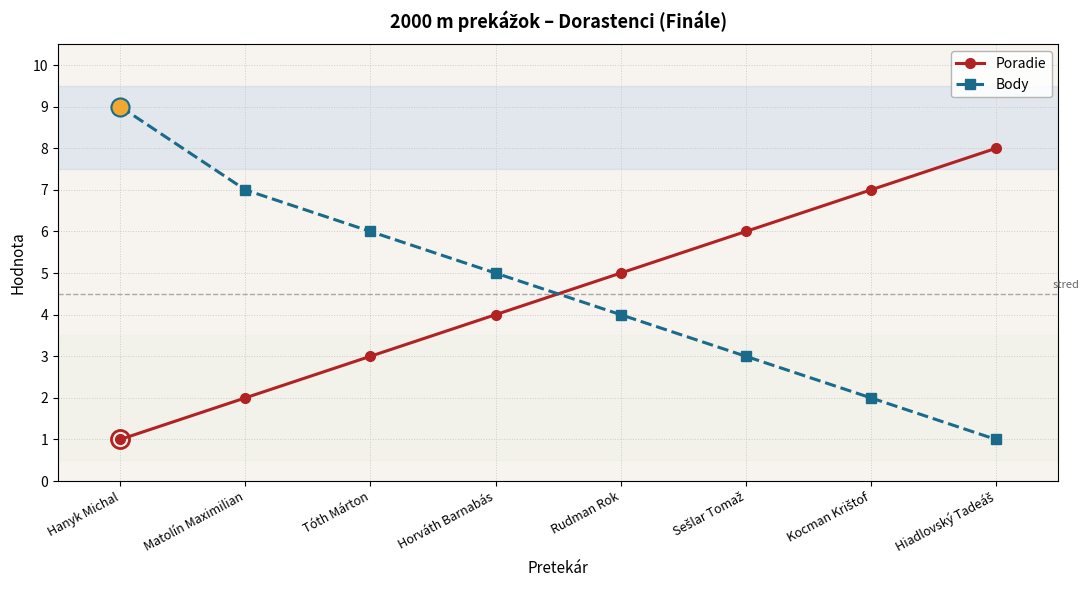

What position from the right is Rudman Rok?

4